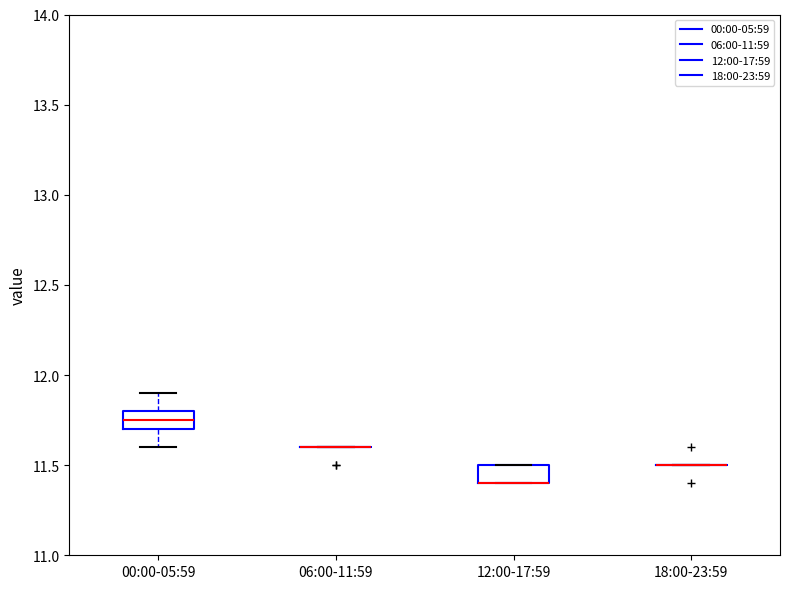

Where is the upper edge of the box for 12:00-17:59 on the y-axis? The values are not printed on the chart, so give them approximately, as read against the axis.

11.50